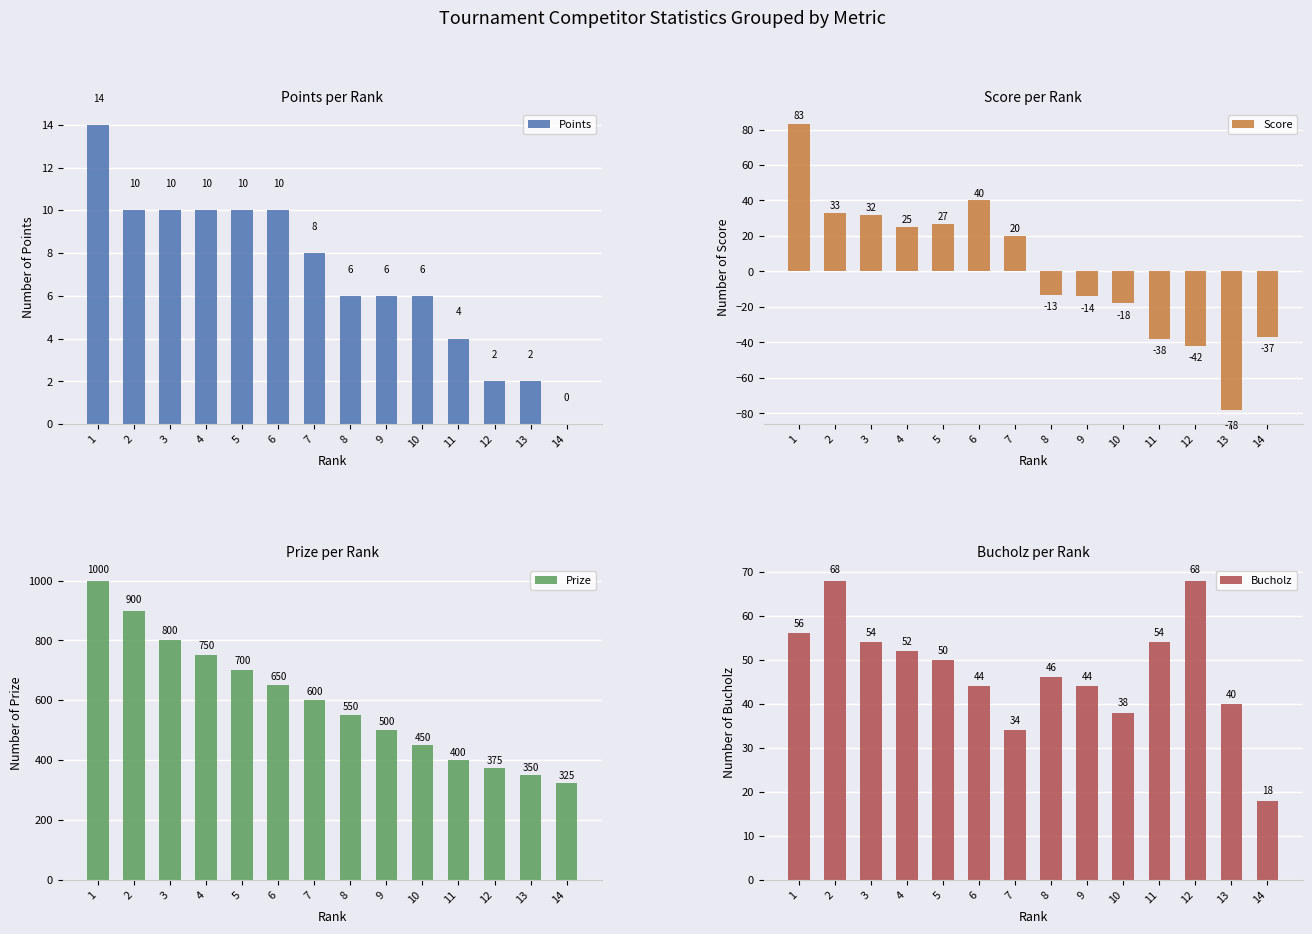

How many values in Score are above zero?

7